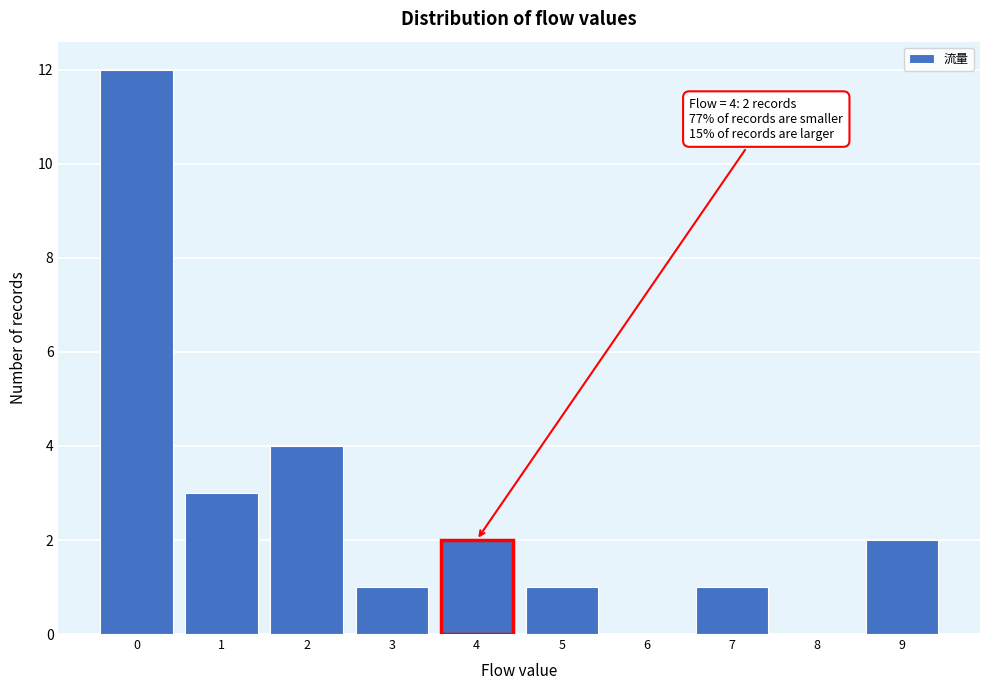

Over which range of the x-axis is the bar tallest?

-0.5 to 0.5